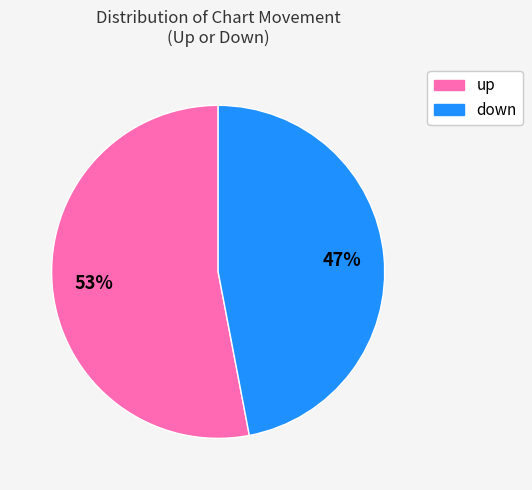

Approximately how many times larger is the value at down compared to up?

0.9